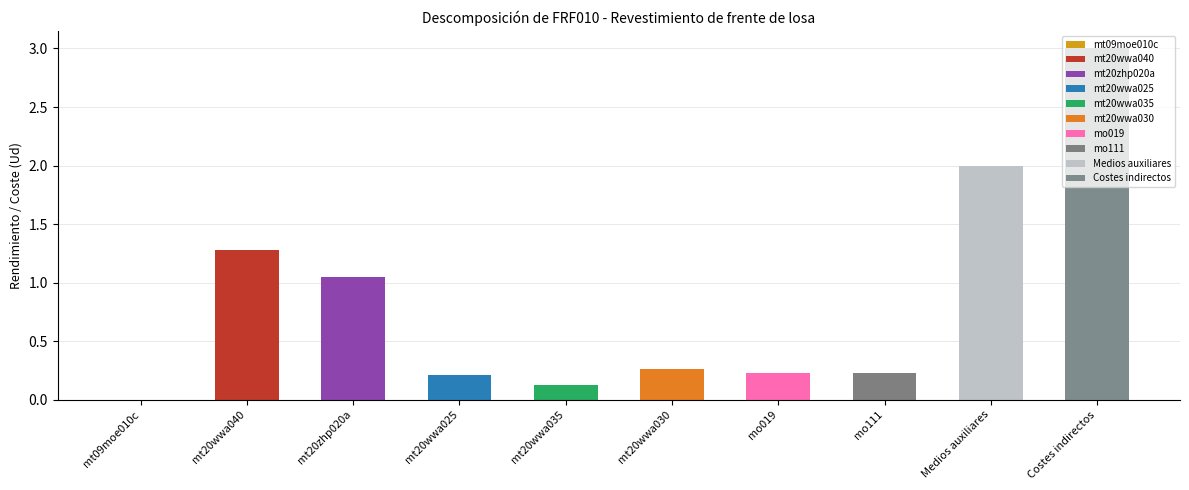

Approximately how many times larger is the value at mt20zhp020a compared to Costes indirectos?

0.4